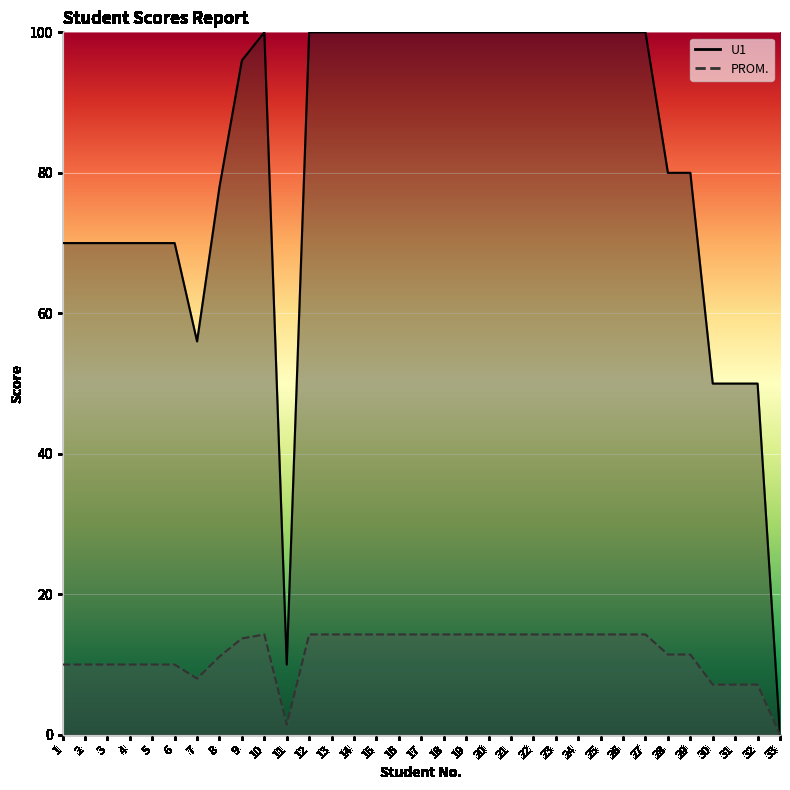

How many data points in PROM. are less than 100?

16